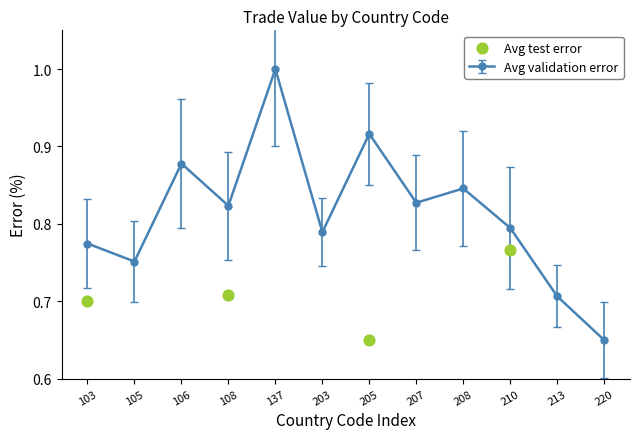

At which label is Avg validation error closest to 0?

220